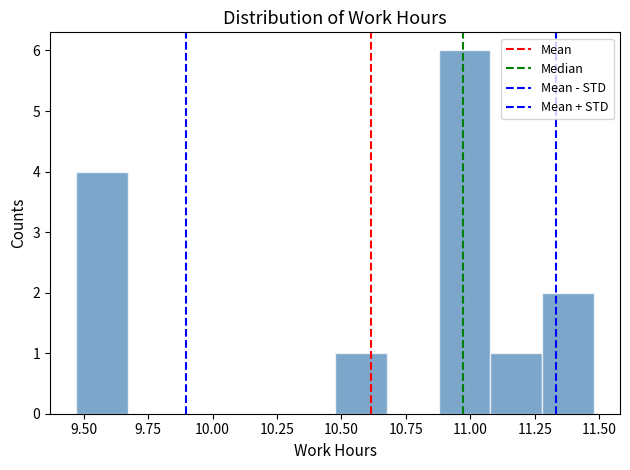

How tall is the bar that spans 10.90 to 11.10 on the x-axis? Neither the bar edges nor the heights are printed on the chart, so give them approximately, as read against the axes.

6